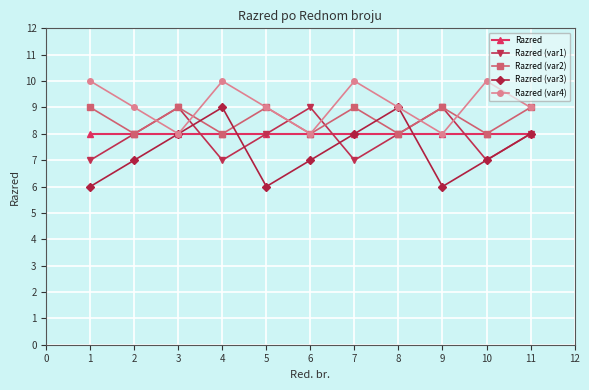

Which series changed the most between 5 and 8?

Razred (var3)